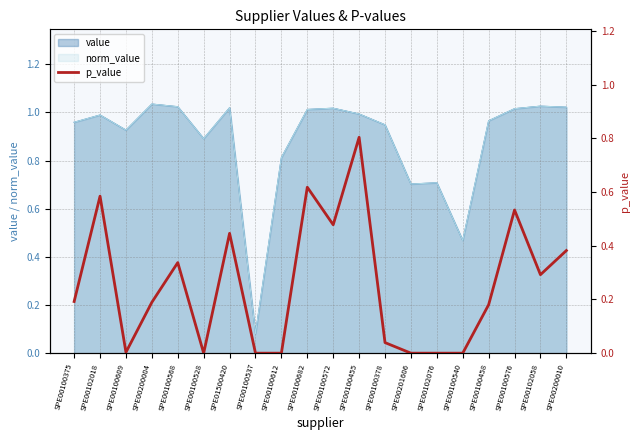

How many points are higher than both their immediate neighbors (excluding endpoints)?

7